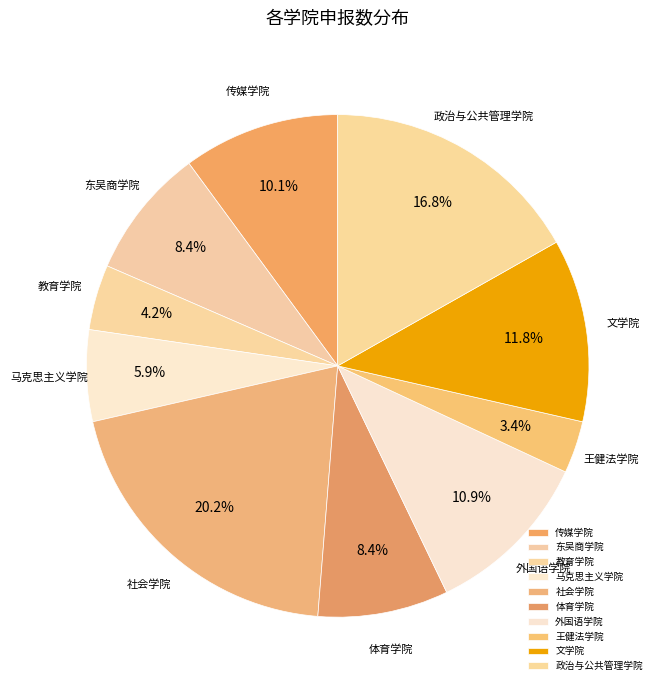

Approximately how many times larger is the value at 东吴商学院 compared to 王健法学院?

2.5